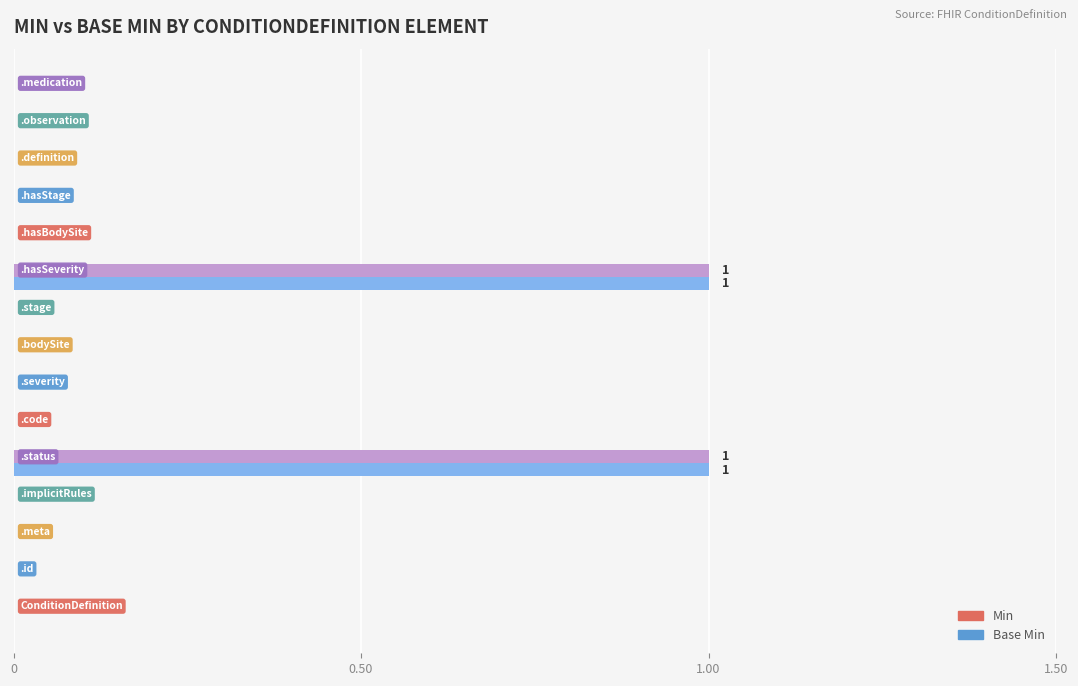

How many series are shown in this chart?

2